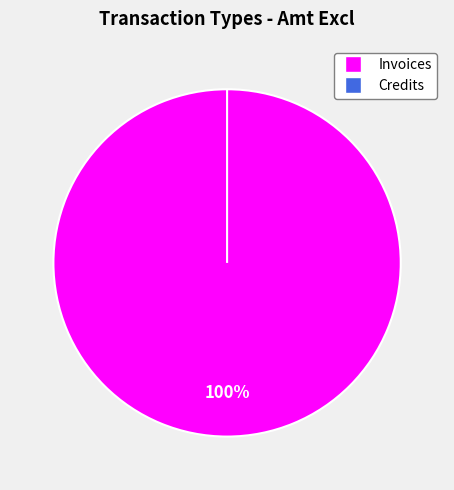

Rank the categories by value from highest to lowest.

Invoices, Credits